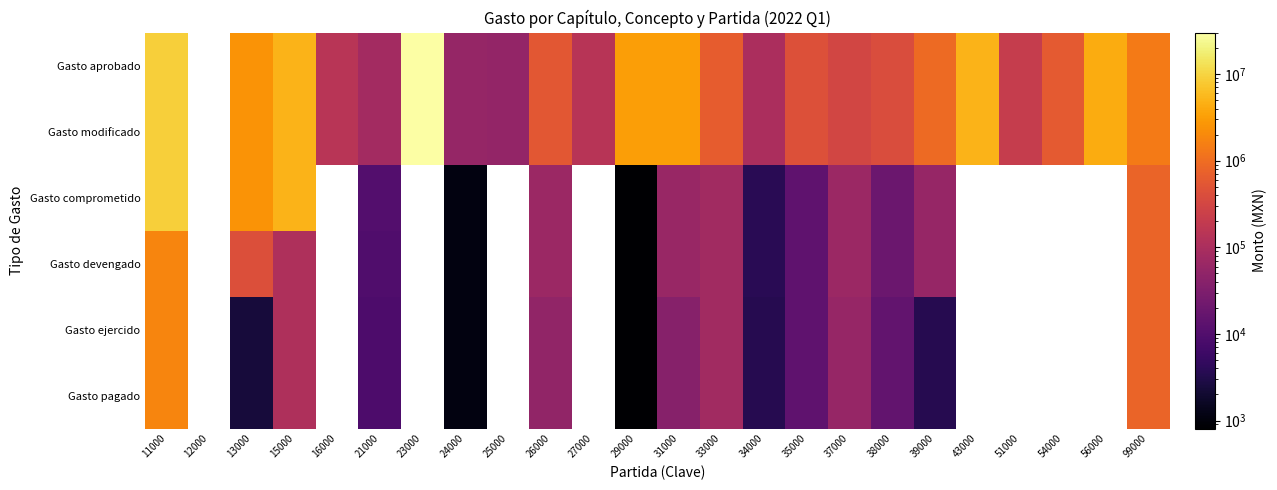

True or false: Gasto ejercido has a value of 58819.9 at 37000.

True